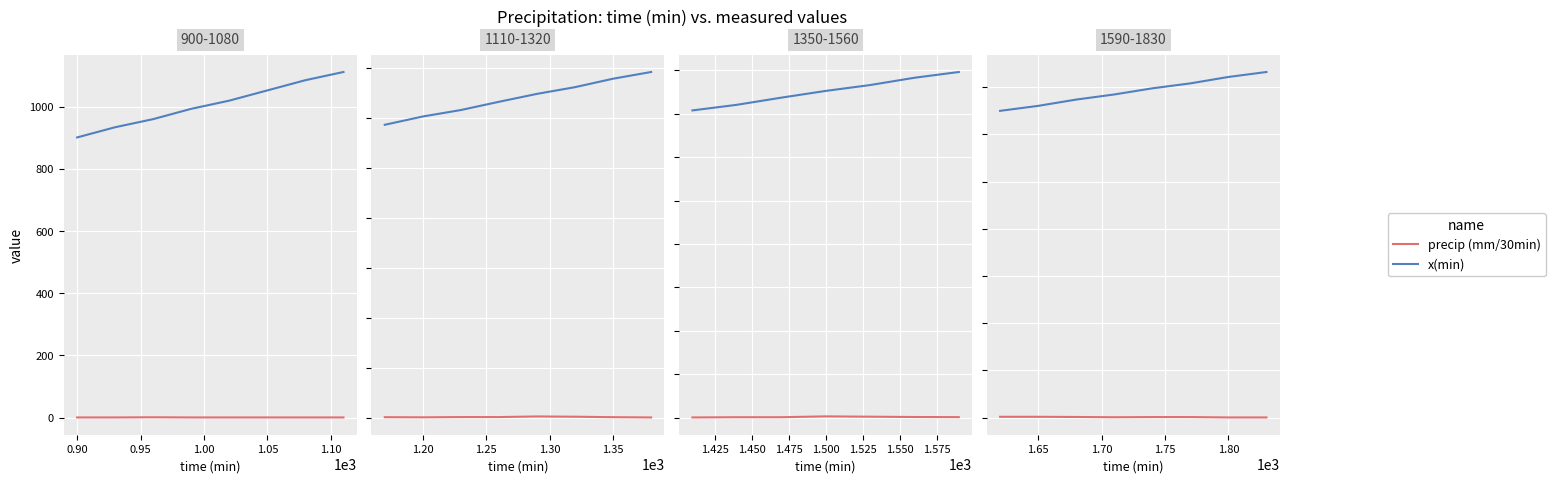

Rank the series at 1.00 from lowest to highest value.

precip (mm/30min), x(min)